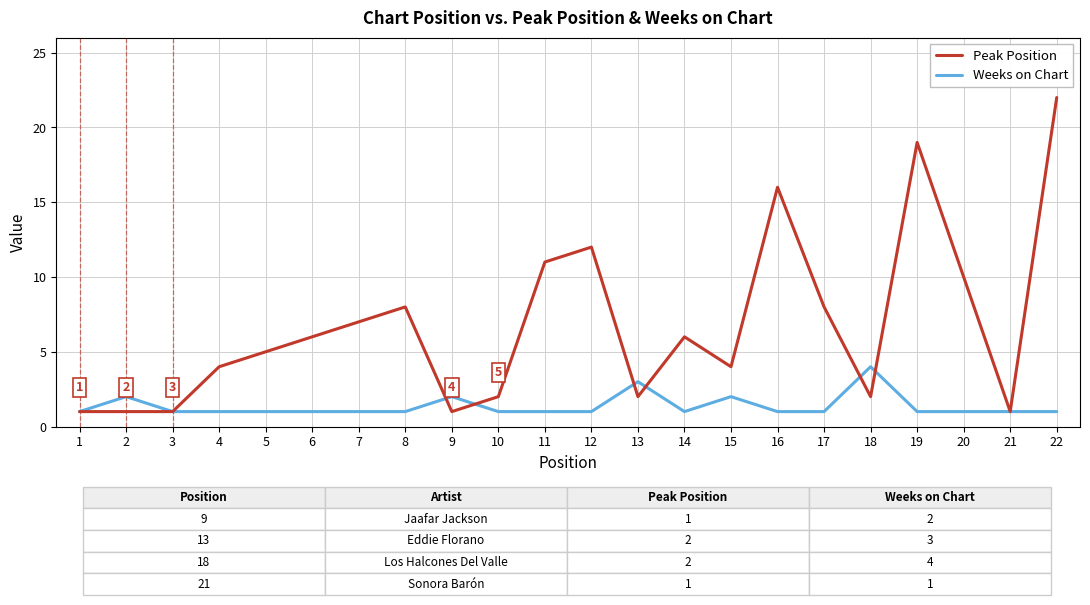

True or false: Weeks on Chart has more than 2 interior local peaks.

True